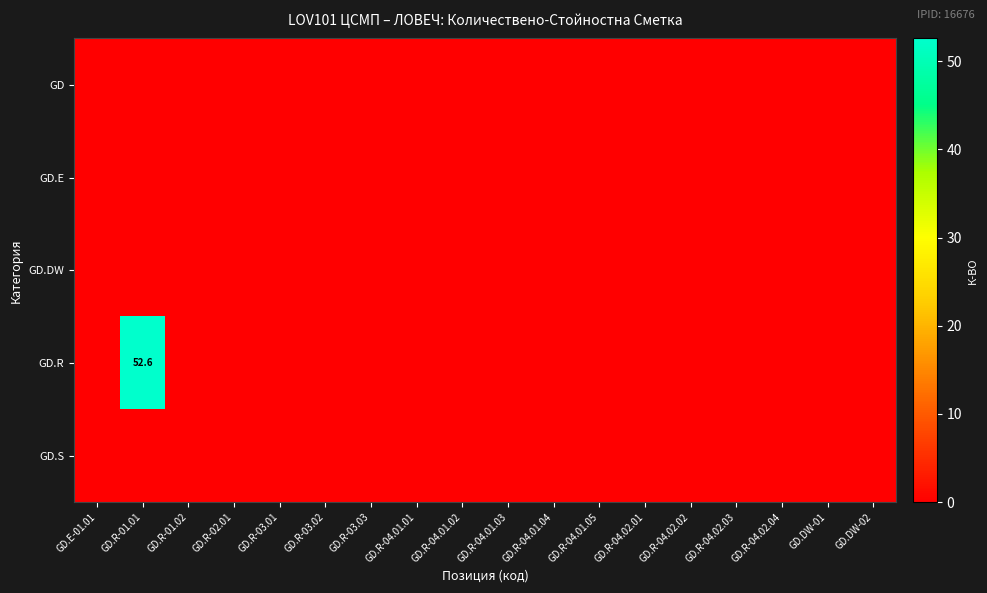

At which category is the sum across all series the highest?

GD.R-01.01